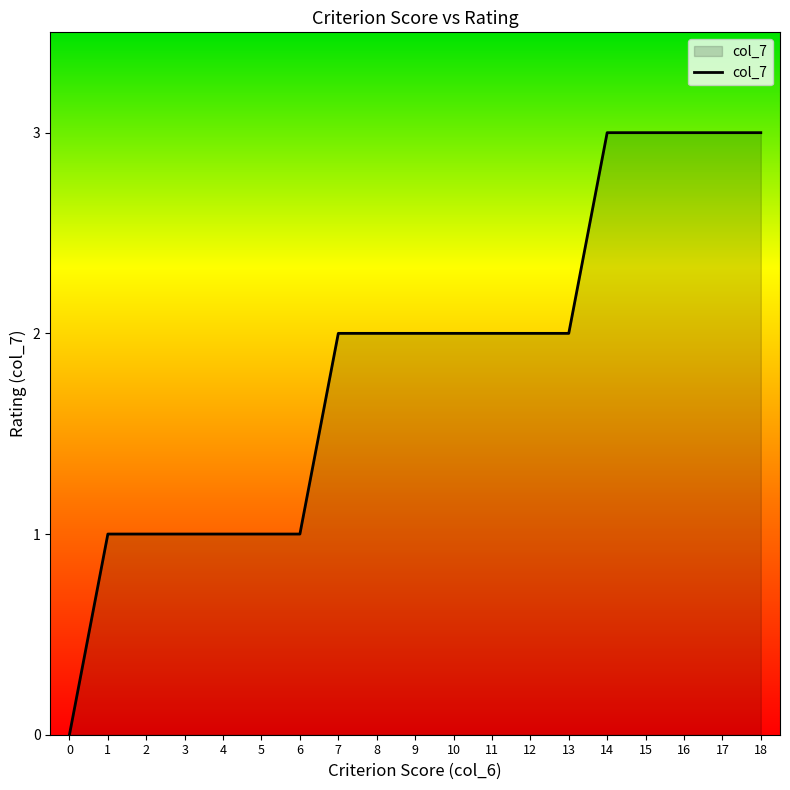

How many lines are shown in the chart?

1